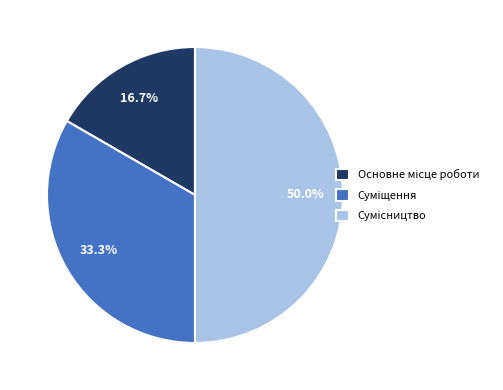

What percentage do Основне місце роботи and Суміщення together represent?

50.0%